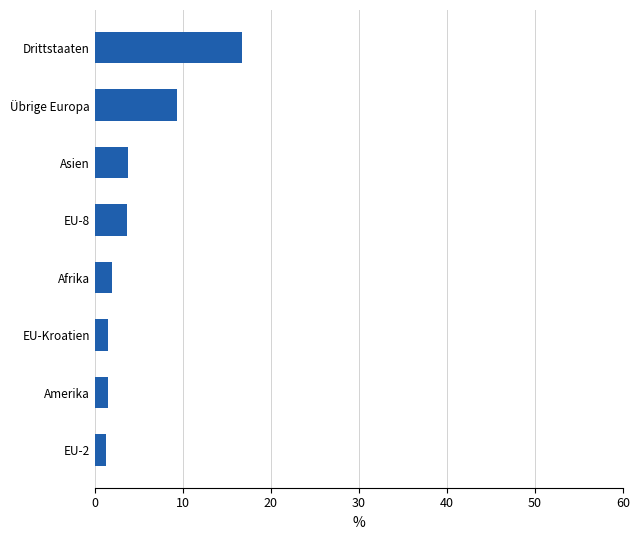

Where is the data nearest to the value 9?

Übrige Europa